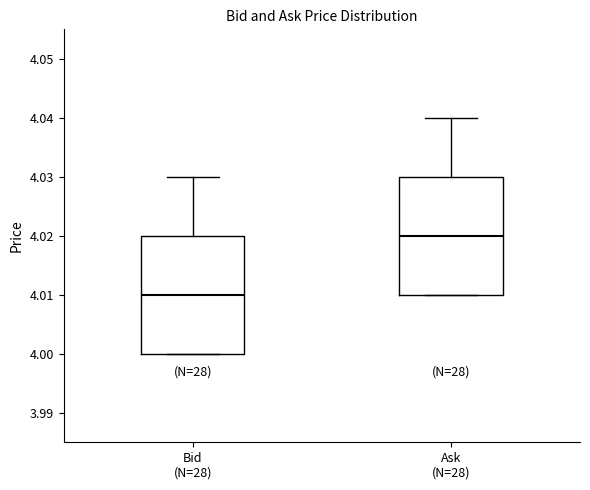

Reading left to right, transcribe this box plot: for each box, give where its median line is, the range the box spans, and where its two whiskers end, as read against the y-axis. The values are not printed on the chart, so give them approximately, as read against the axis.

Bid (N=28): median 4.01, box 4.00 to 4.02, whiskers 4.00 to 4.03
Ask (N=28): median 4.02, box 4.01 to 4.03, whiskers 4.01 to 4.04